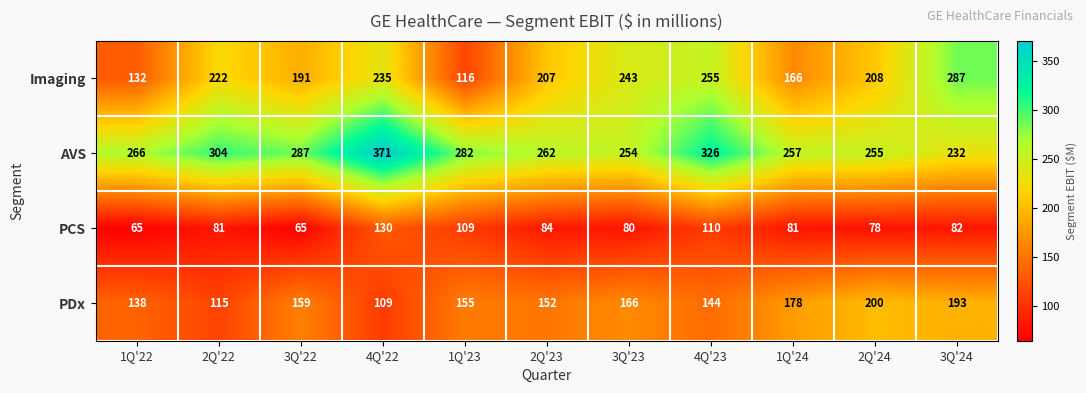

What is the difference between the maximum and minimum values in the Imaging series?

171